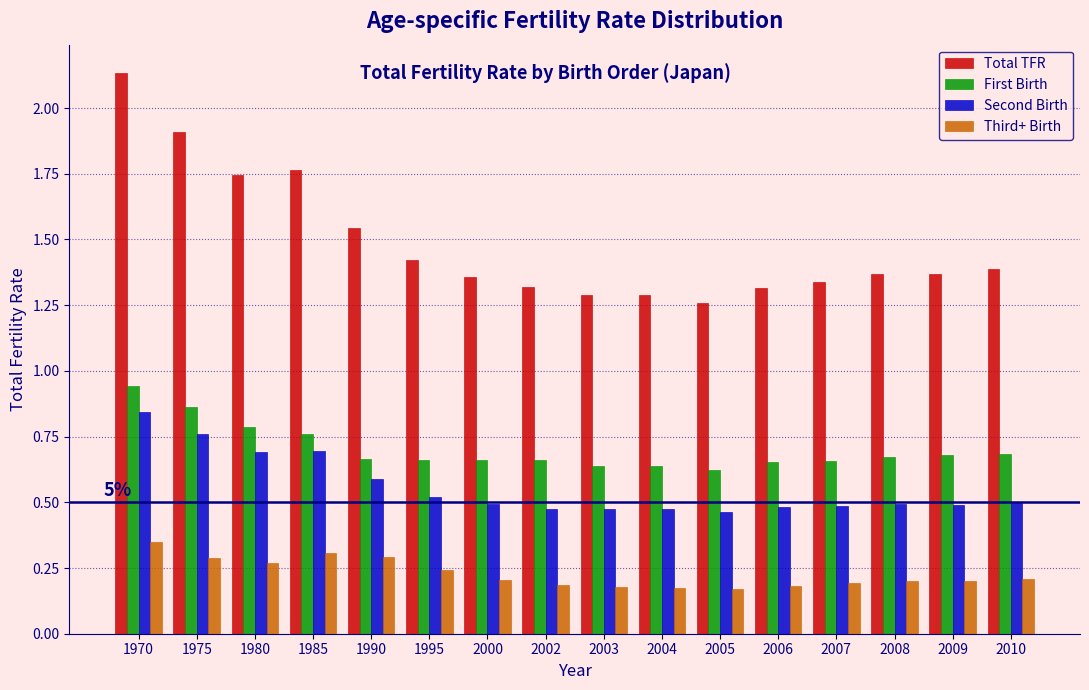

Which series has the largest range (max minus min)?

Total TFR